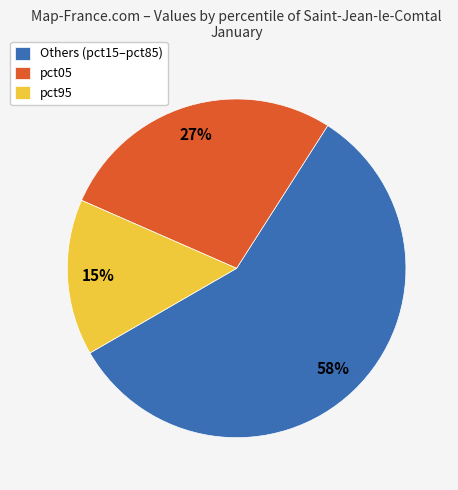

Rank the categories by value from highest to lowest.

Others (pct15–pct85), pct05, pct95